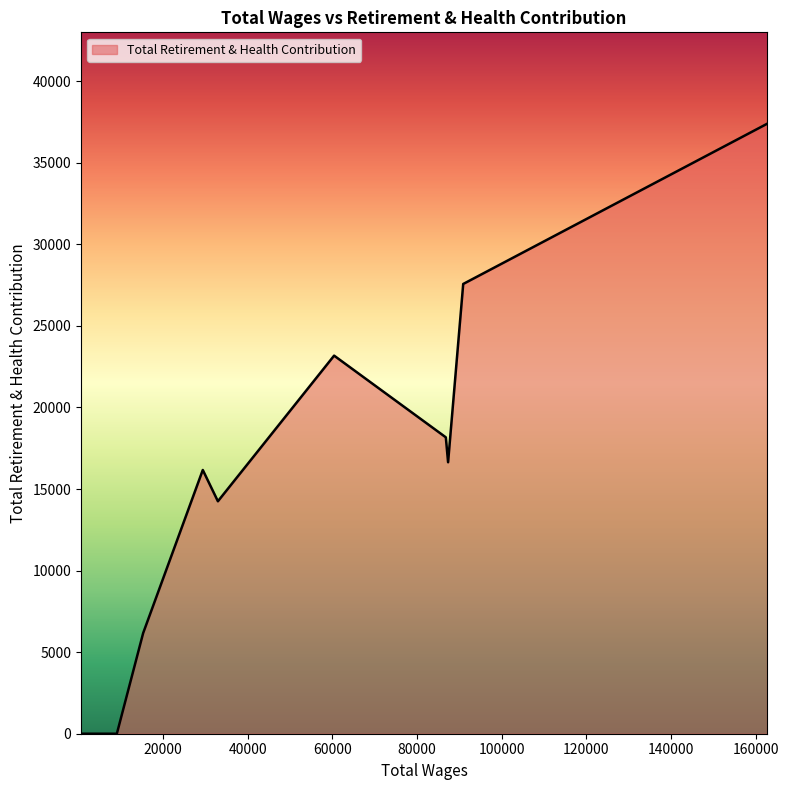

What is the average value?

14503